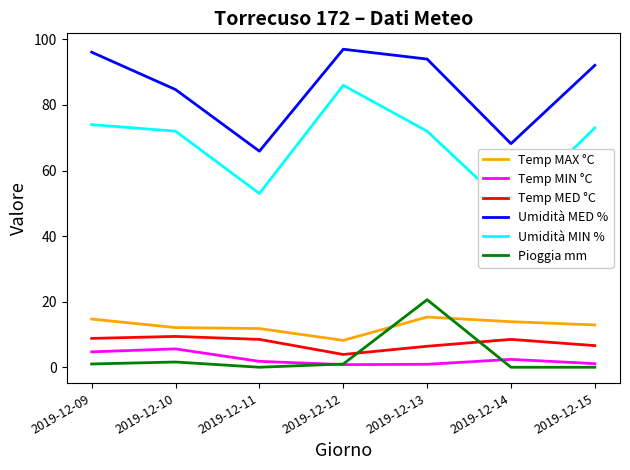

True or false: Temp MIN °C has a value of 1.1 at 2019-12-15.

True